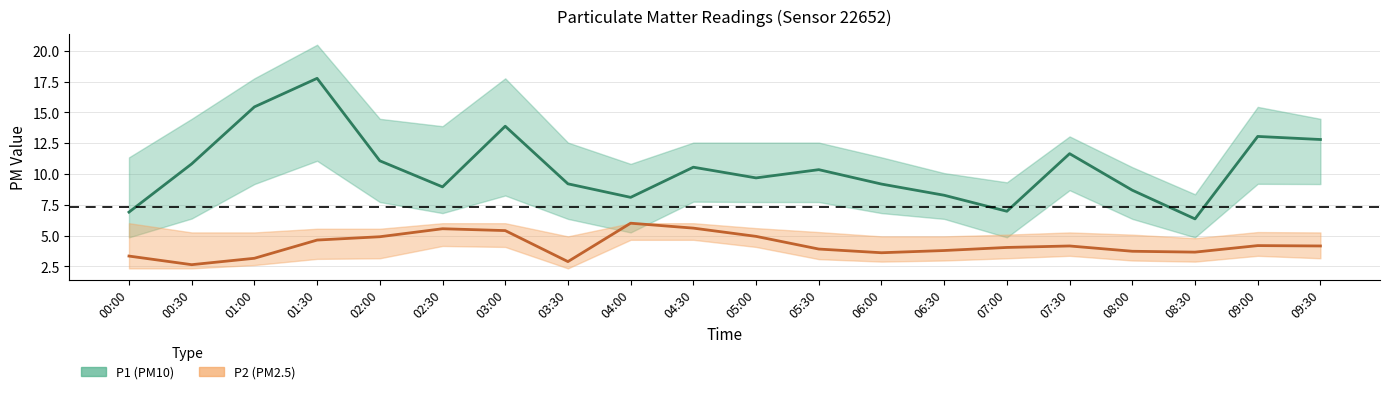

Is this an area chart (filled region under the line)?

No